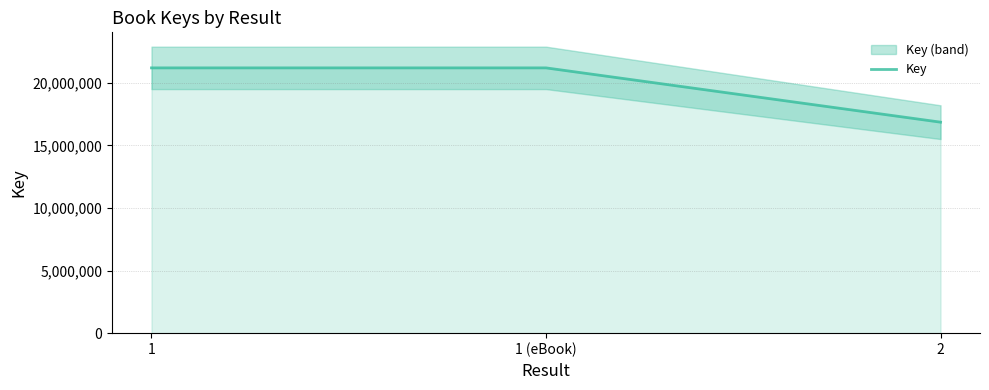

Is it true that the value at 1 is 36810988?

False